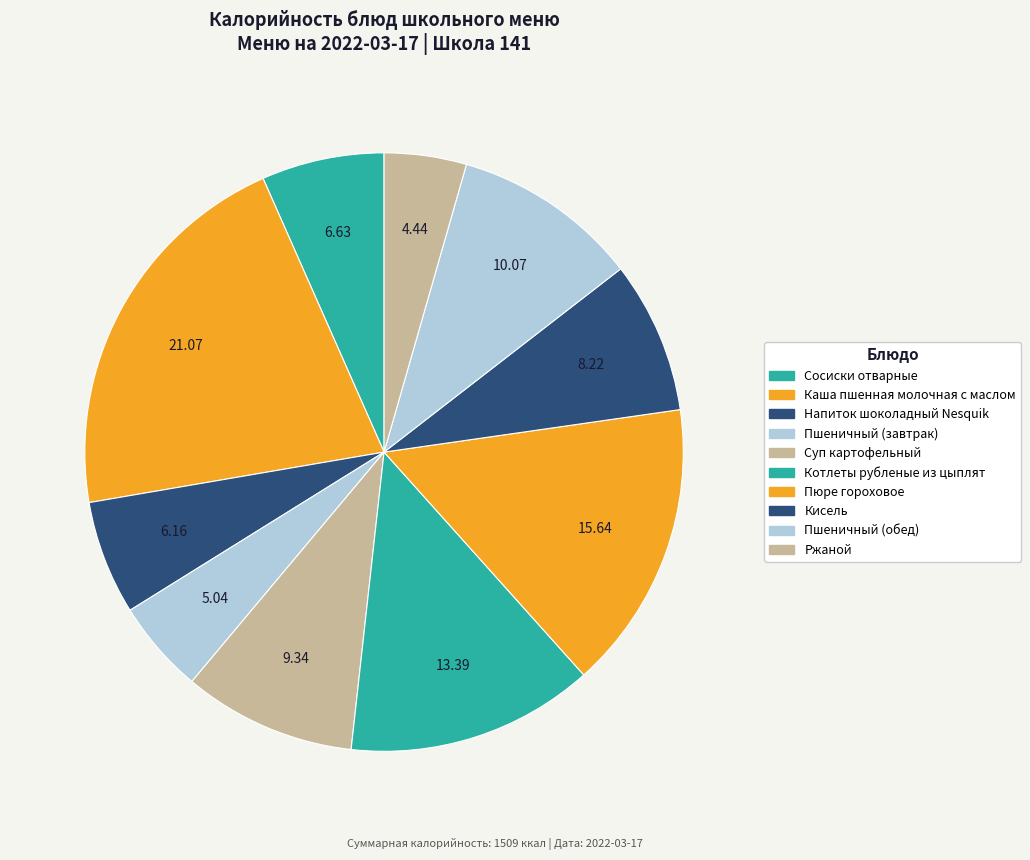

To the nearest percent, what is the average slice percentage?

10%